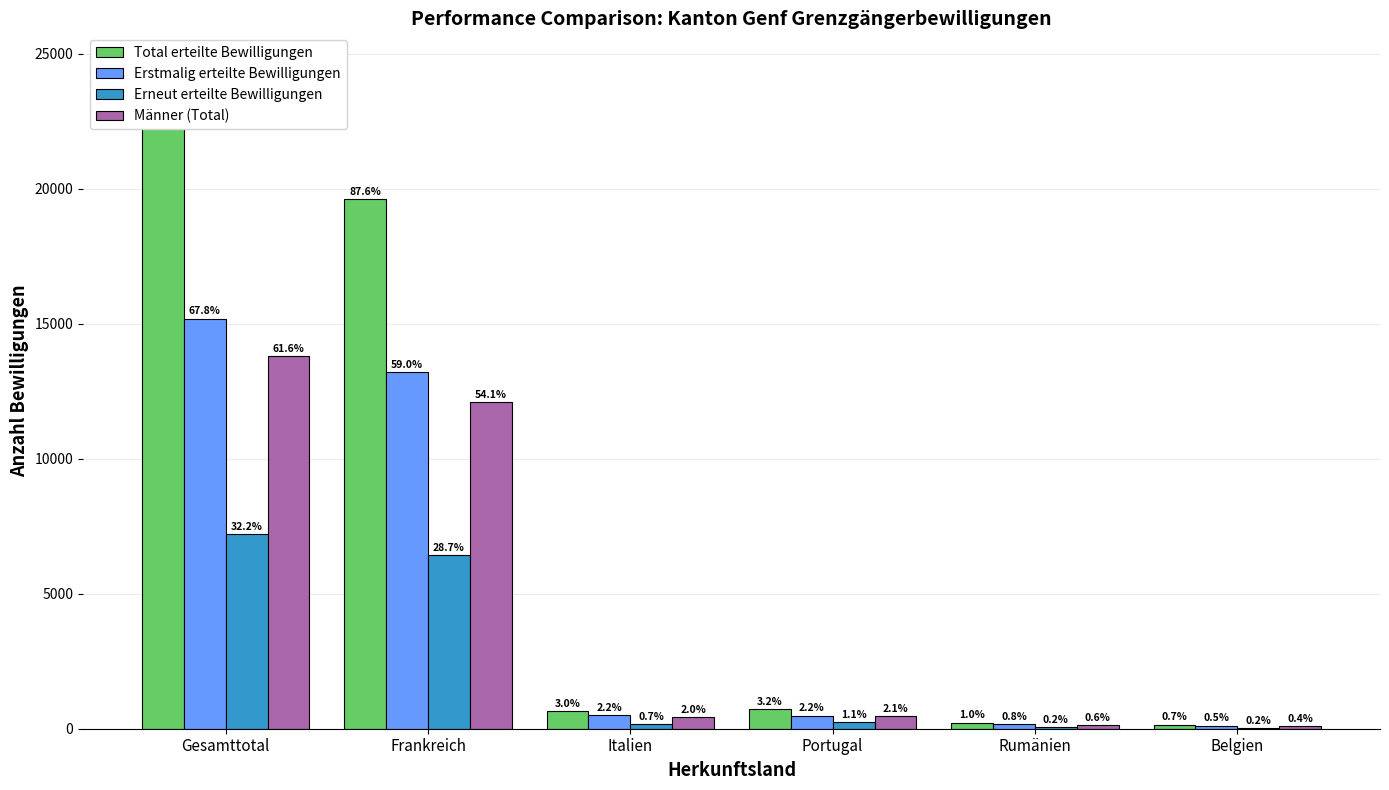

At which label is Männer (Total) closest to 6942?

Frankreich